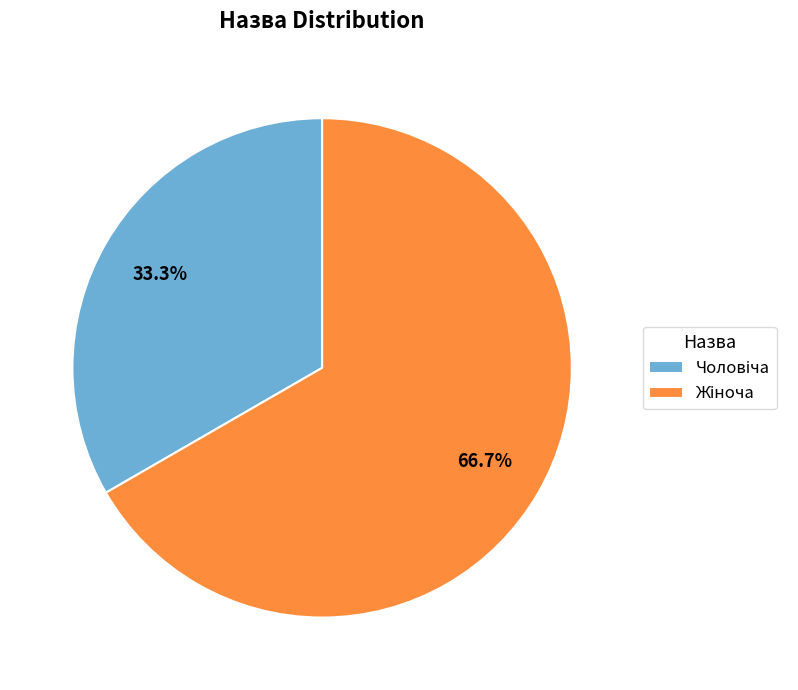

Does any single category account for the majority?

Yes